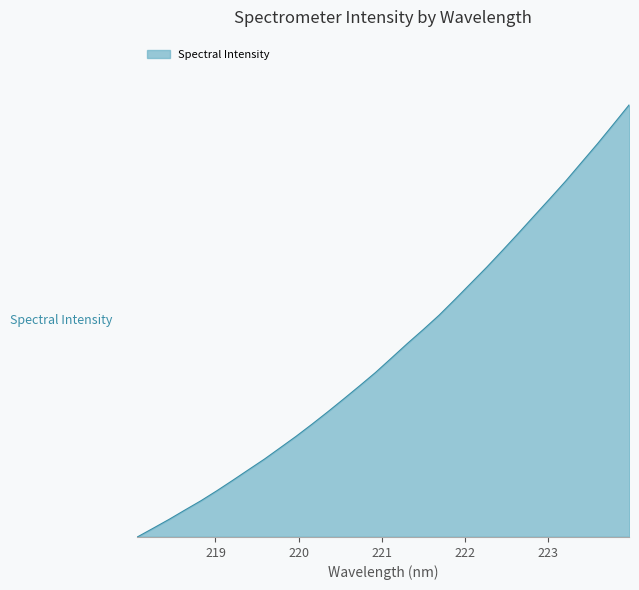

Is this an area chart (filled region under the line)?

Yes